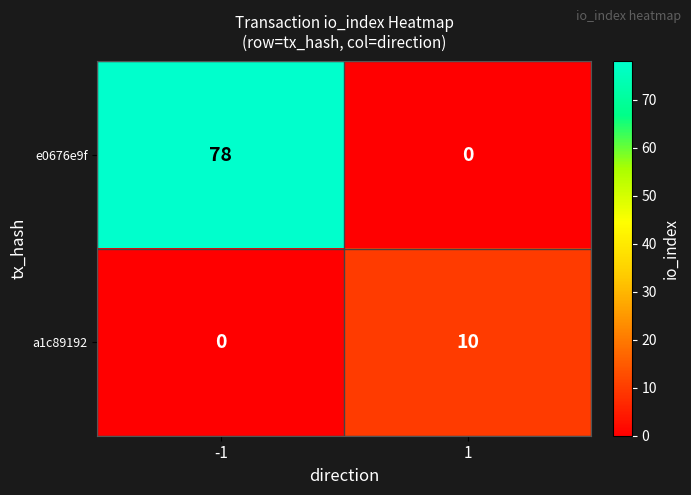

What is the difference between the e0676e9f values at -1 and 1?

78